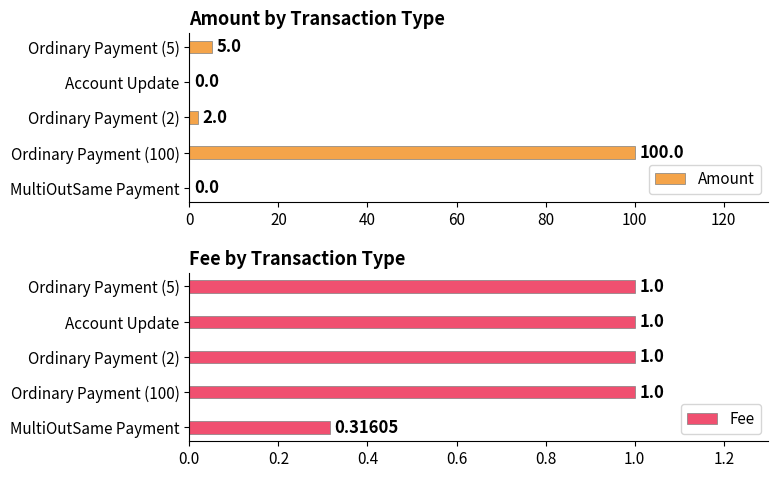

At which label does Amount reach its peak?

Ordinary Payment (100)